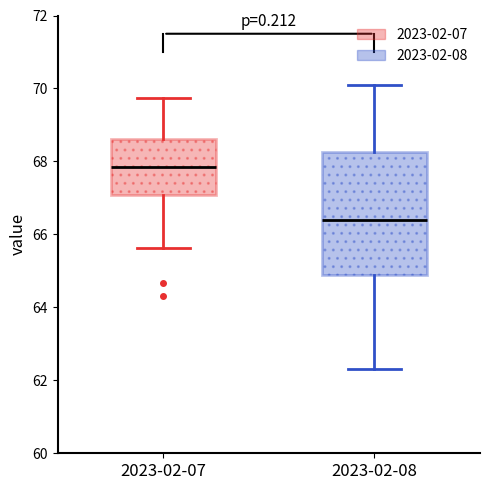

Which box's median line is the lowest?

2023-02-08